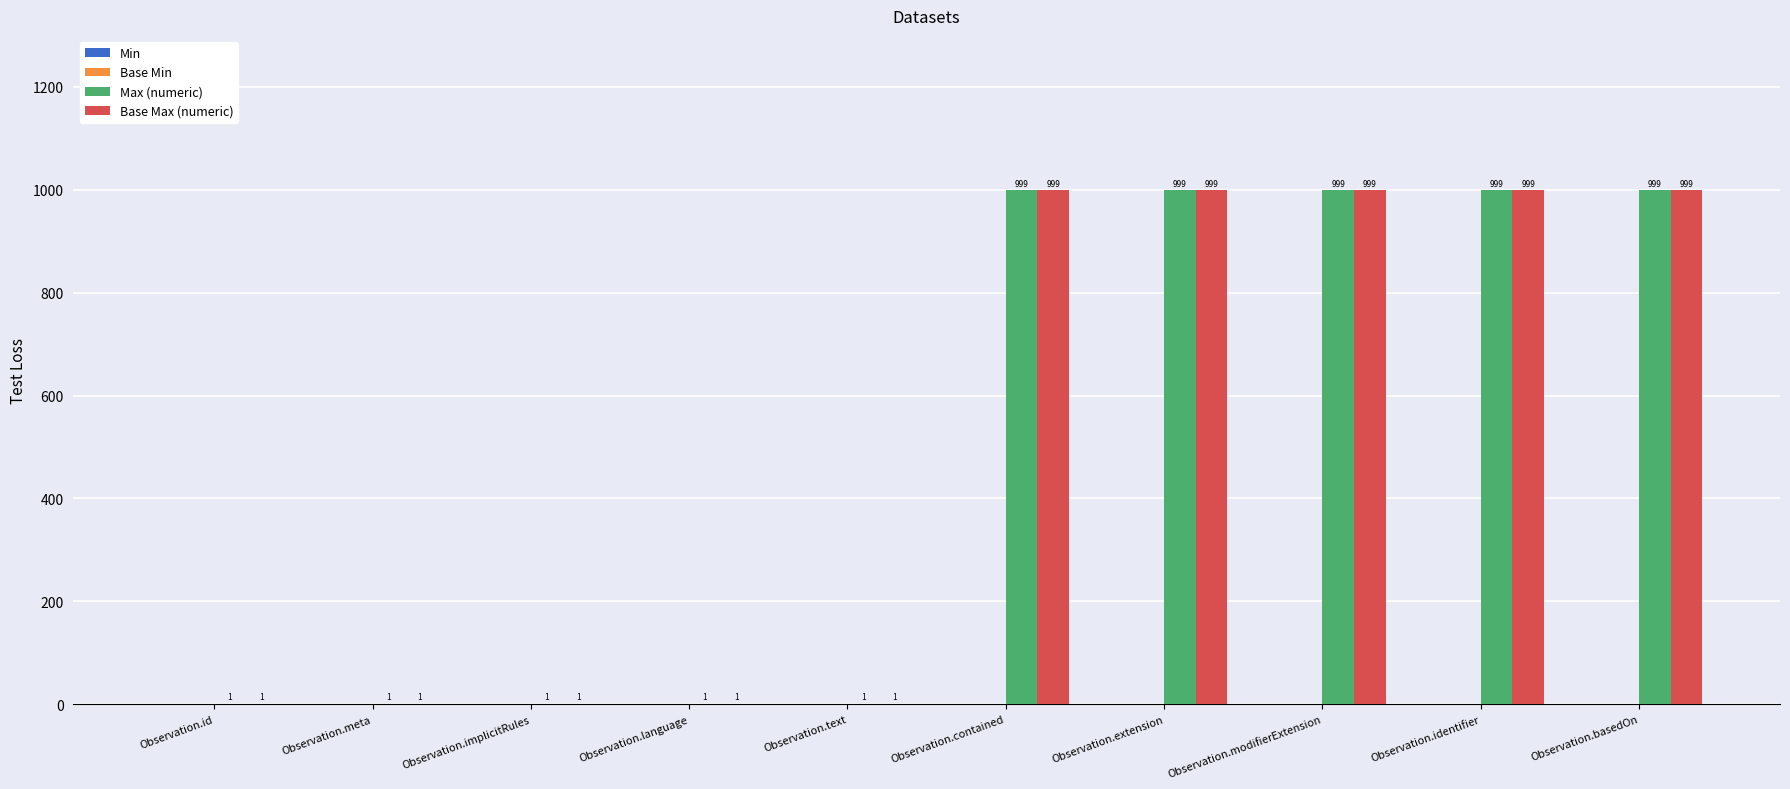

What is the average value of the Base Max (numeric) series?

500